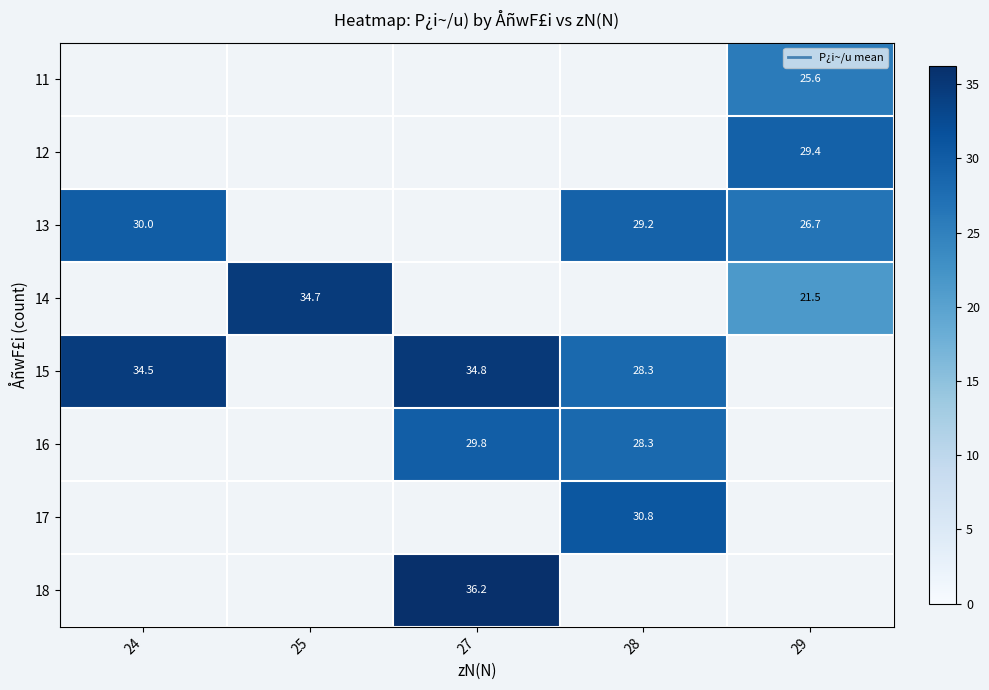

Count the number of data series in this chart.

8